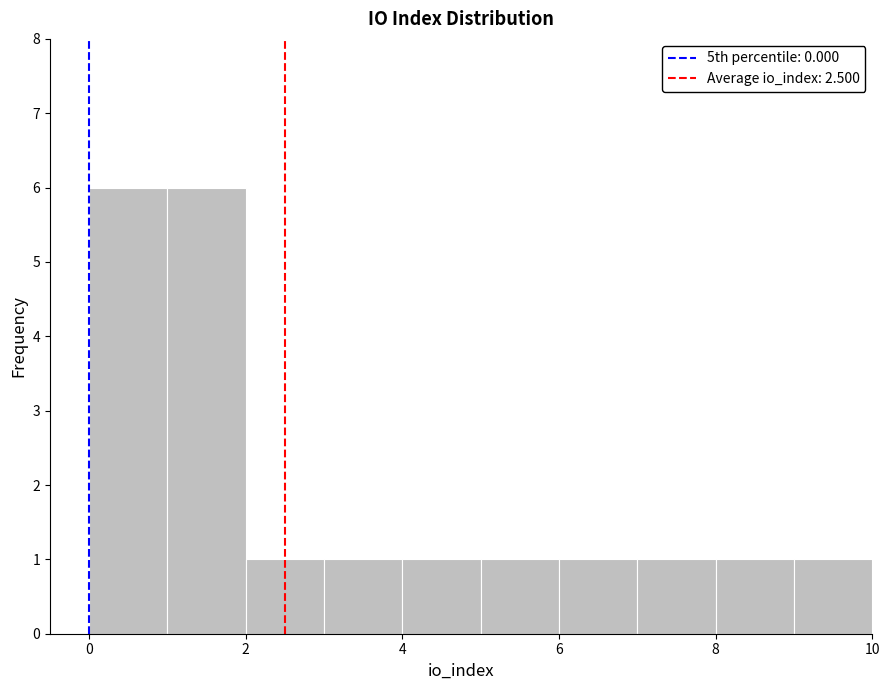

Reading left to right, transcribe this chart: for each bar, give the range it covers on the x-axis and its height. The values are not printed on the chart, so give them approximately, as read against the axis.

0 to 1: 6
1 to 2: 6
2 to 3: 1
3 to 4: 1
4 to 5: 1
5 to 6: 1
6 to 7: 1
7 to 8: 1
8 to 9: 1
9 to 10: 1